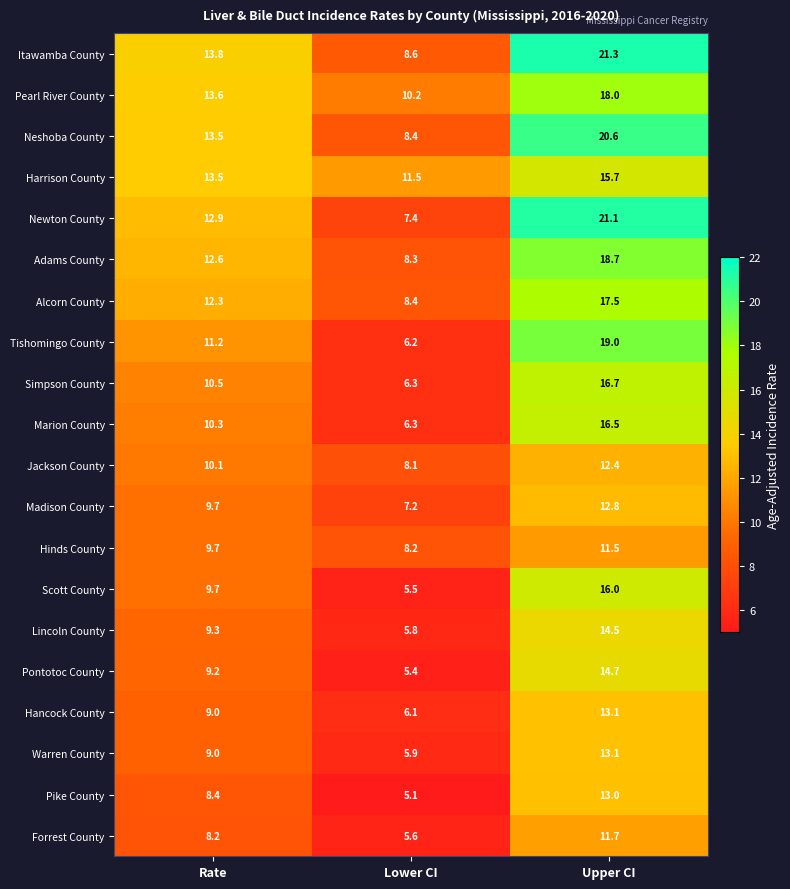

How many categories are shown in the chart?

3